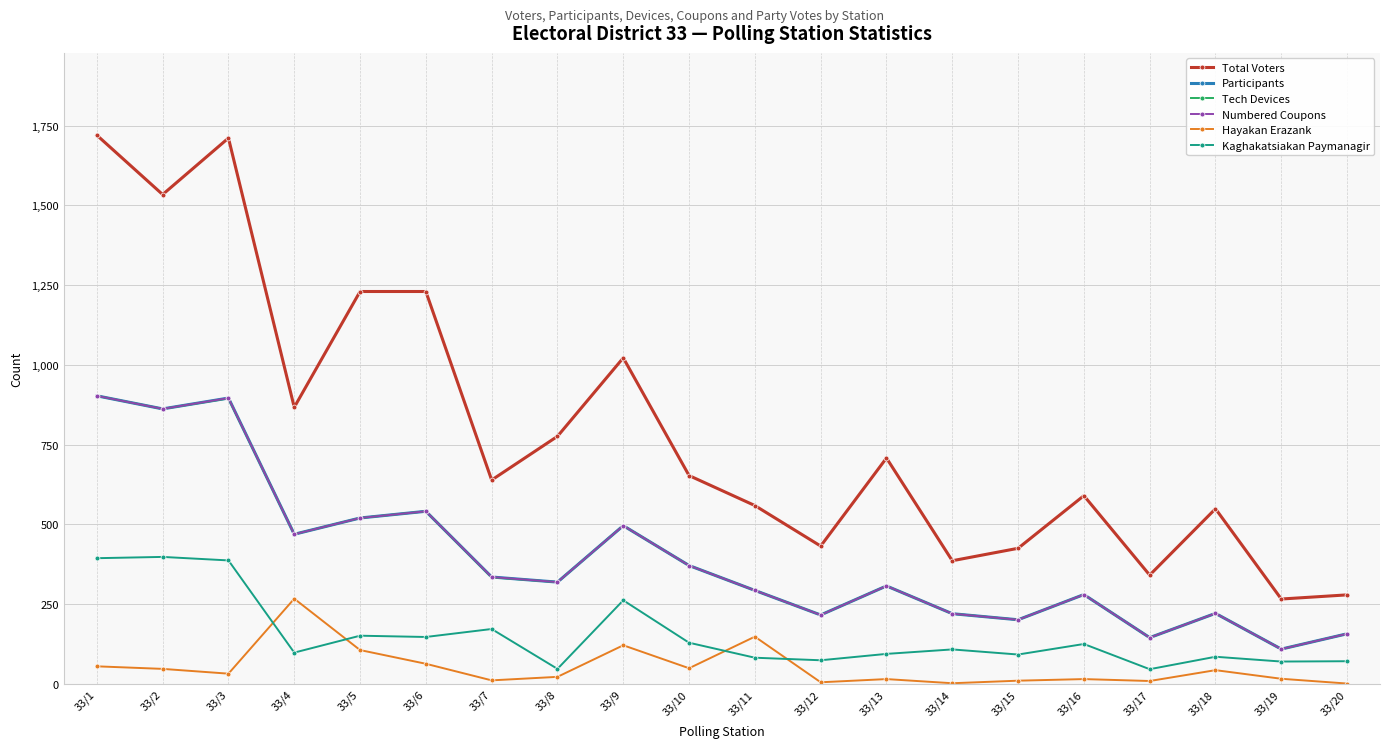

Rank the series at 33/7 from lowest to highest value.

Hayakan Erazank, Kaghakatsiakan Paymanagir, Tech Devices, Participants, Numbered Coupons, Total Voters